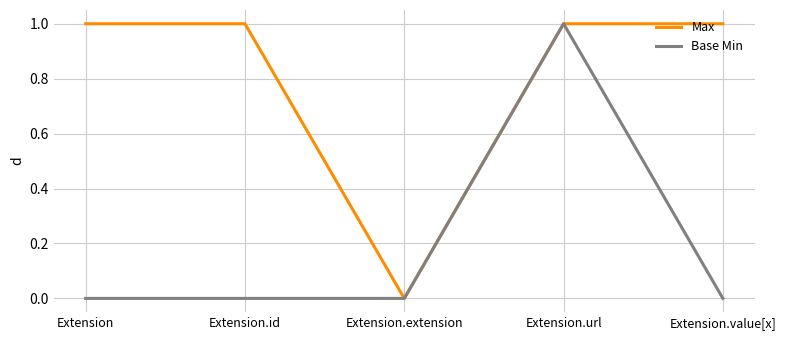

Is the value of Base Min at Extension.extension greater than the value of Max at Extension.id?

No